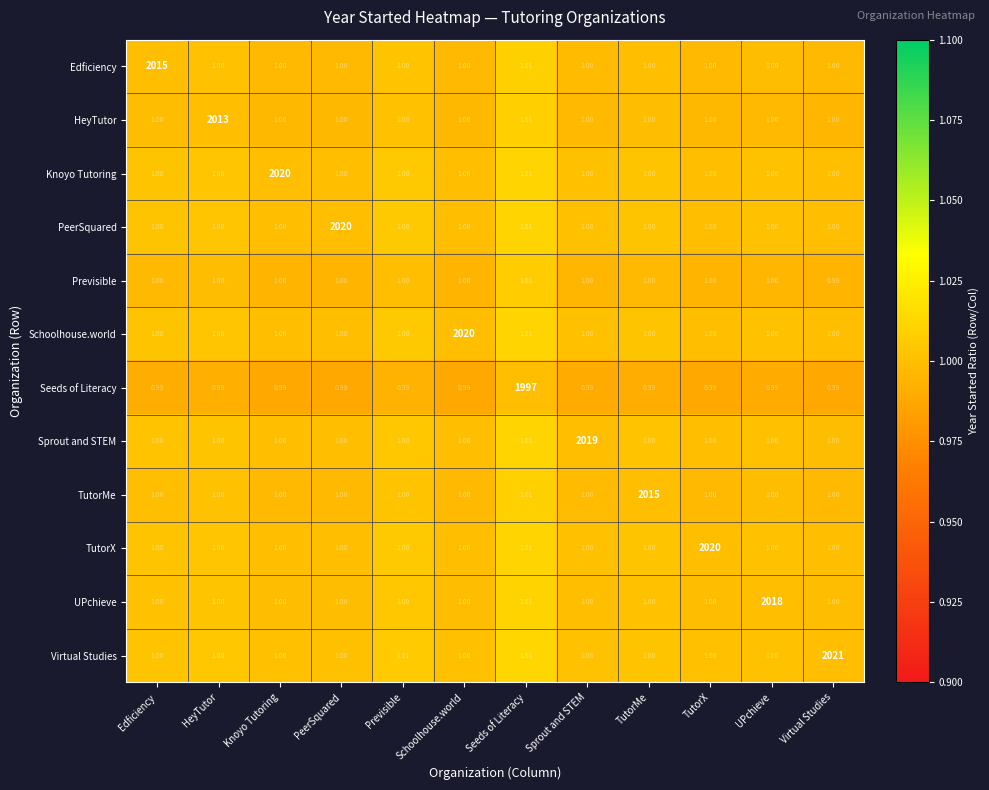

Which series changed the most between Knoyo Tutoring and Sprout and STEM?

Knoyo Tutoring